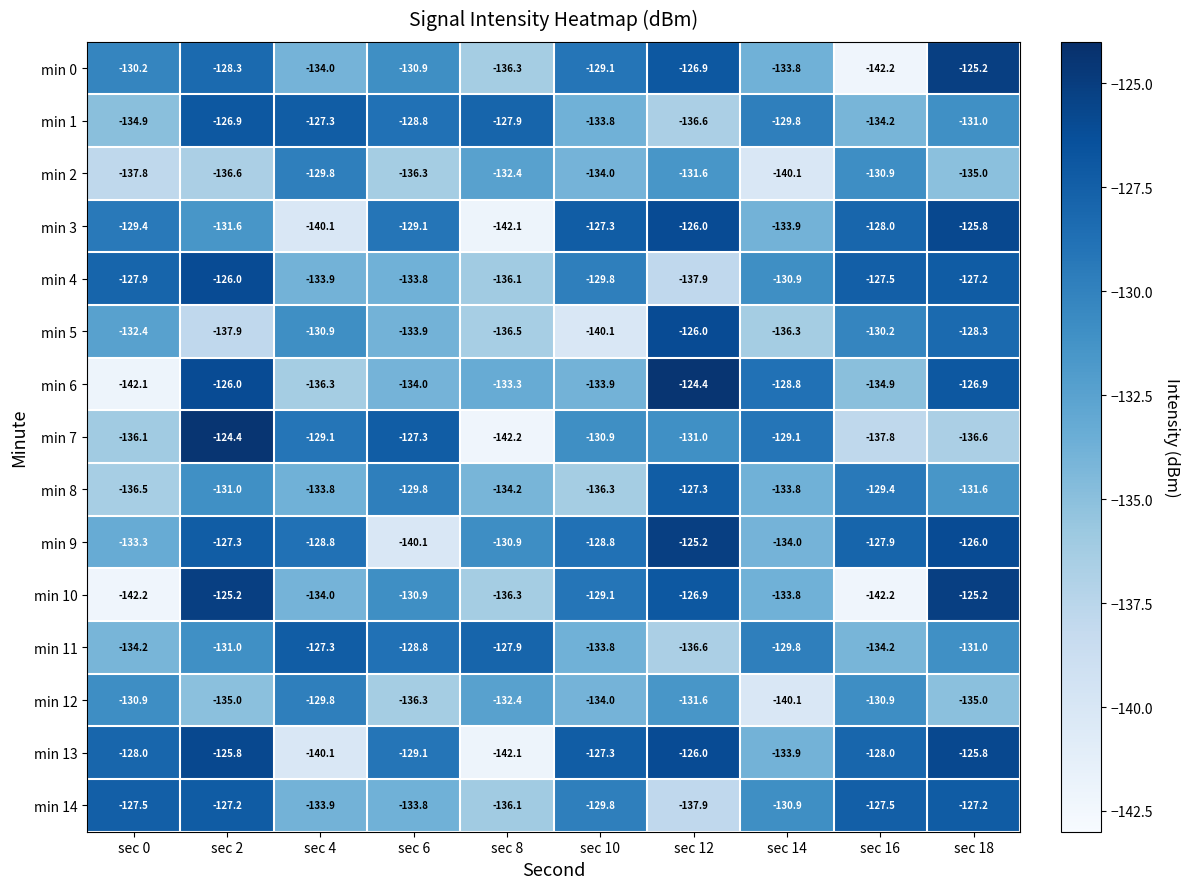

Count the number of categories in the chart.

10